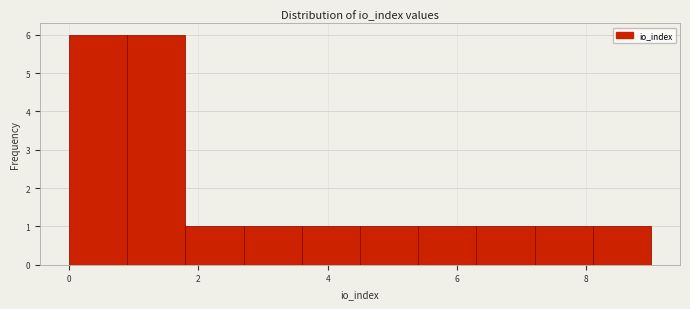

Reading left to right, transcribe this chart: for each bar, give the range it covers on the x-axis and its height. Neither the bar edges nor the heights are printed on the chart, so give them approximately, as read against the axes.

0.0 to 0.9: 6
0.9 to 1.8: 6
1.8 to 2.7: 1
2.7 to 3.6: 1
3.6 to 4.5: 1
4.5 to 5.4: 1
5.4 to 6.3: 1
6.3 to 7.2: 1
7.2 to 8.1: 1
8.1 to 9.0: 1